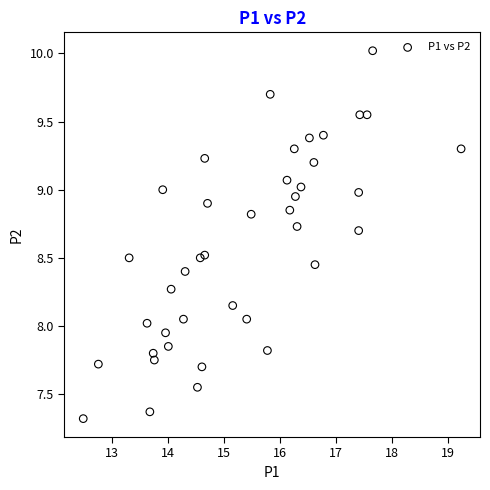

What is the range of X values (max minus min)?

6.8